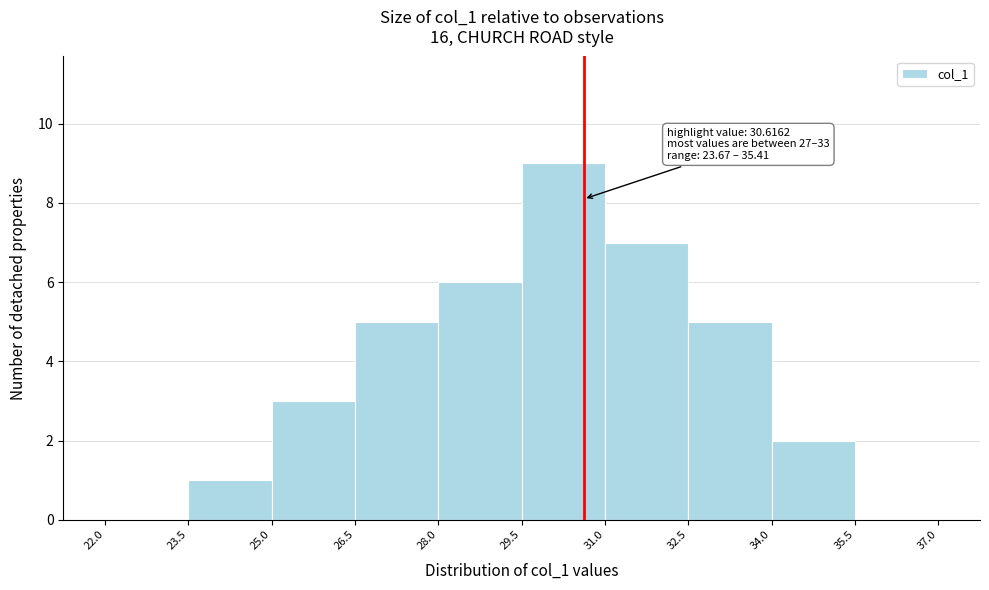

Over which range of the x-axis is the bar tallest?

29.5 to 31.0